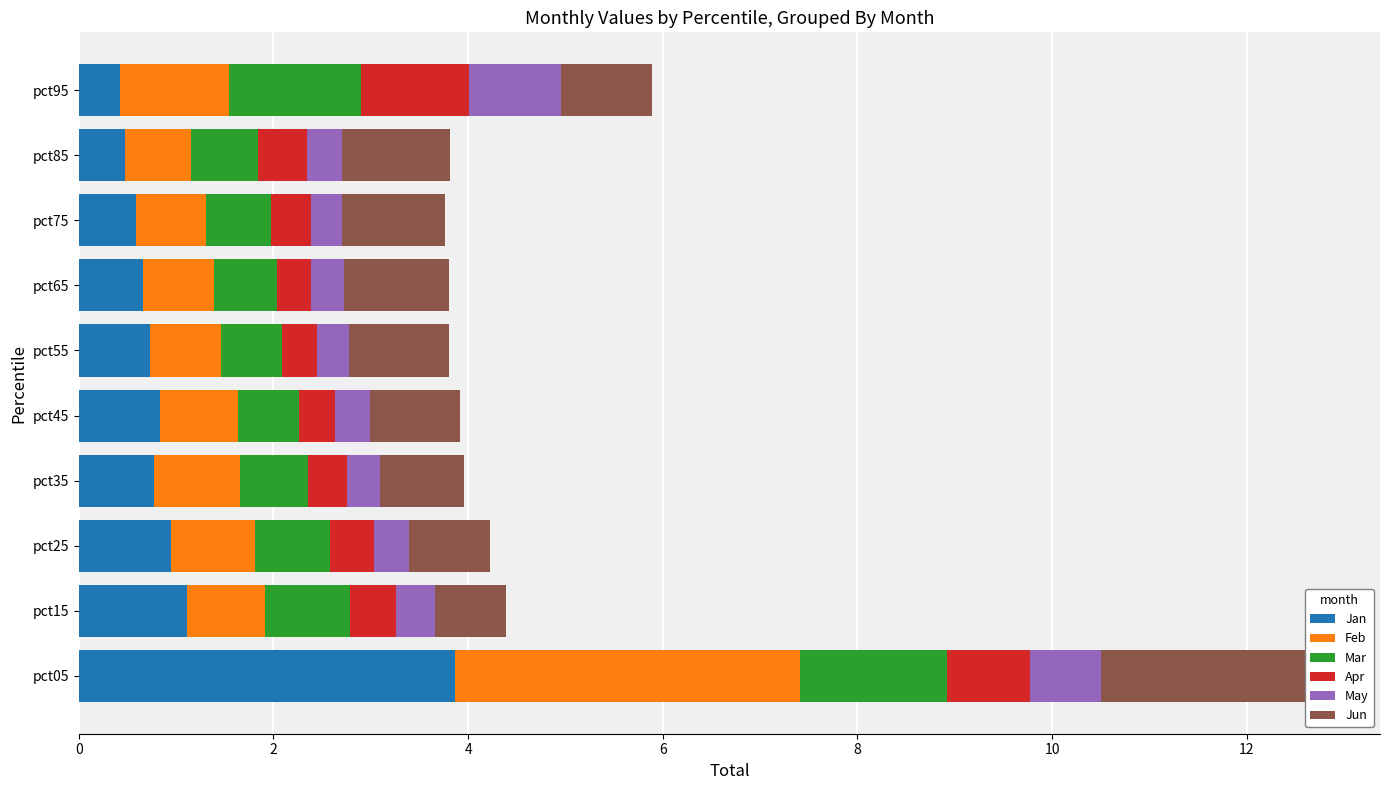

Rank the series by their maximum value, from lowest to highest.

May, Apr, Mar, Jun, Feb, Jan